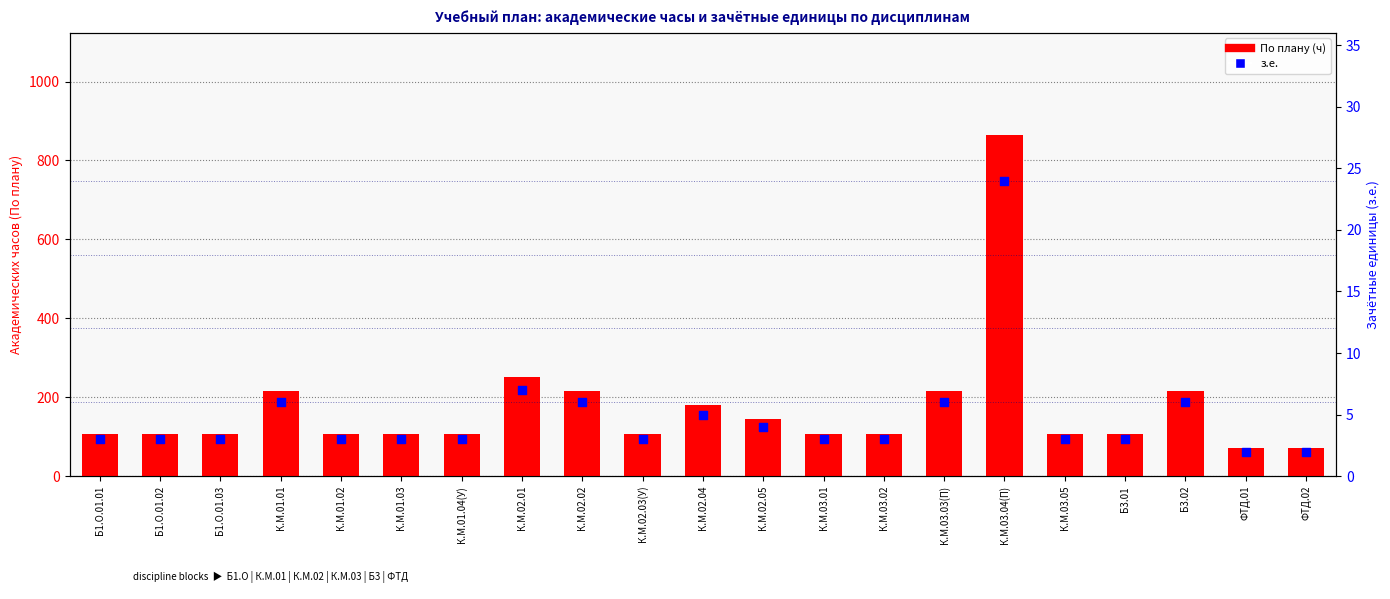

At which category is the sum across all series the highest?

К.М.03.04(П)